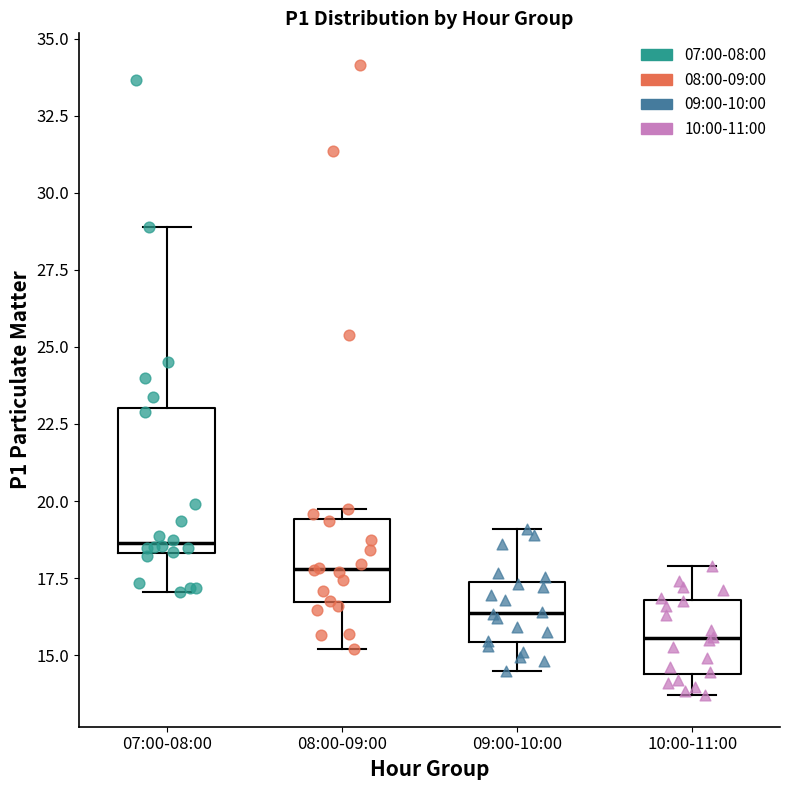

Comparing the boxes themselves (not the whiskers), which one is the tallest?

07:00-08:00